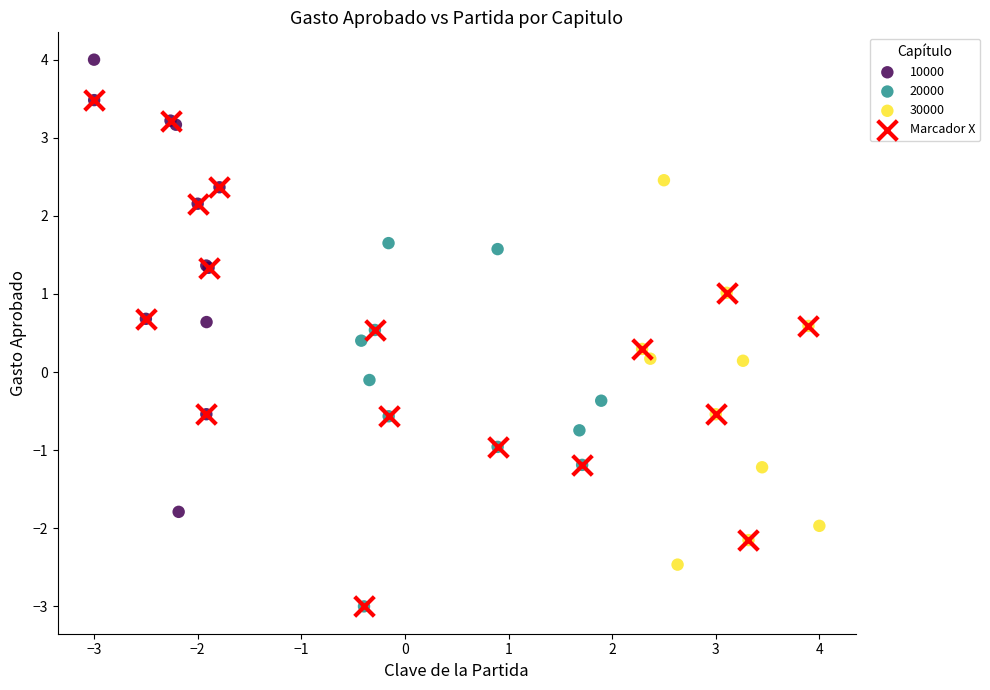

Which series contains the highest Y value?

10000